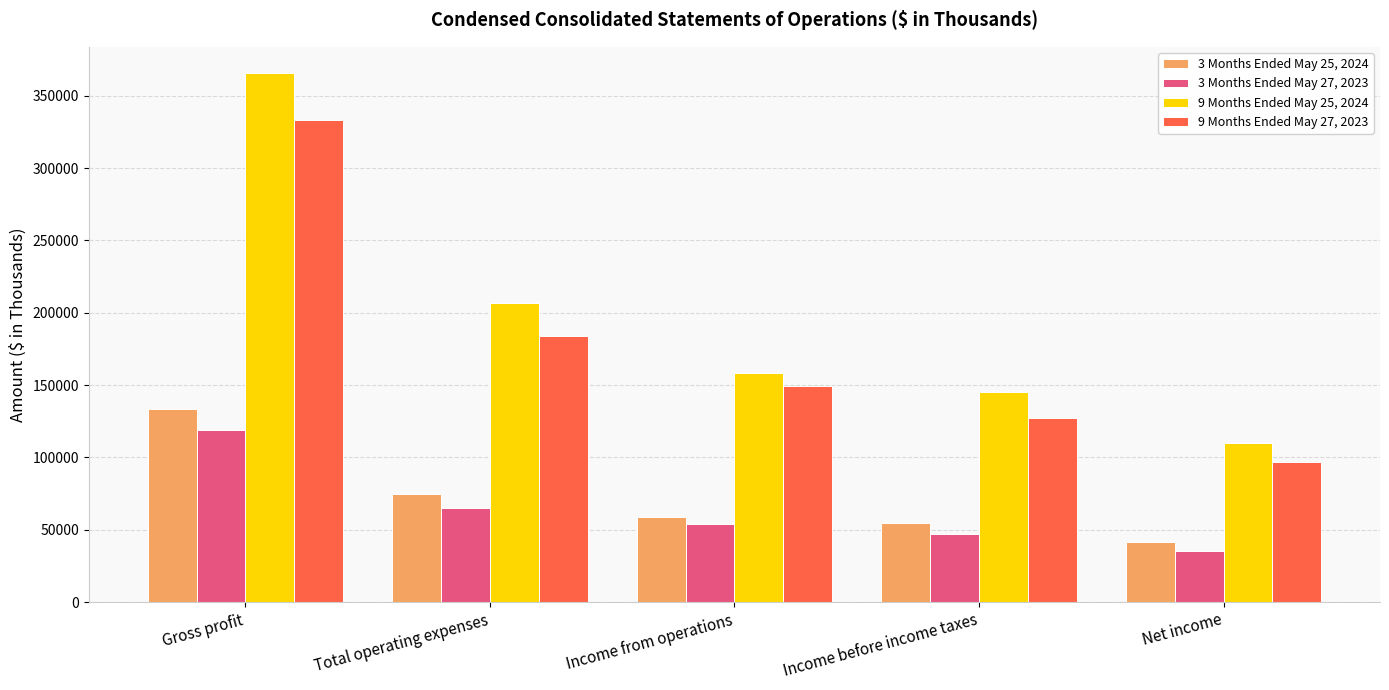

True or false: 9 Months Ended May 27, 2023 has a value of 213780 at Gross profit.

False